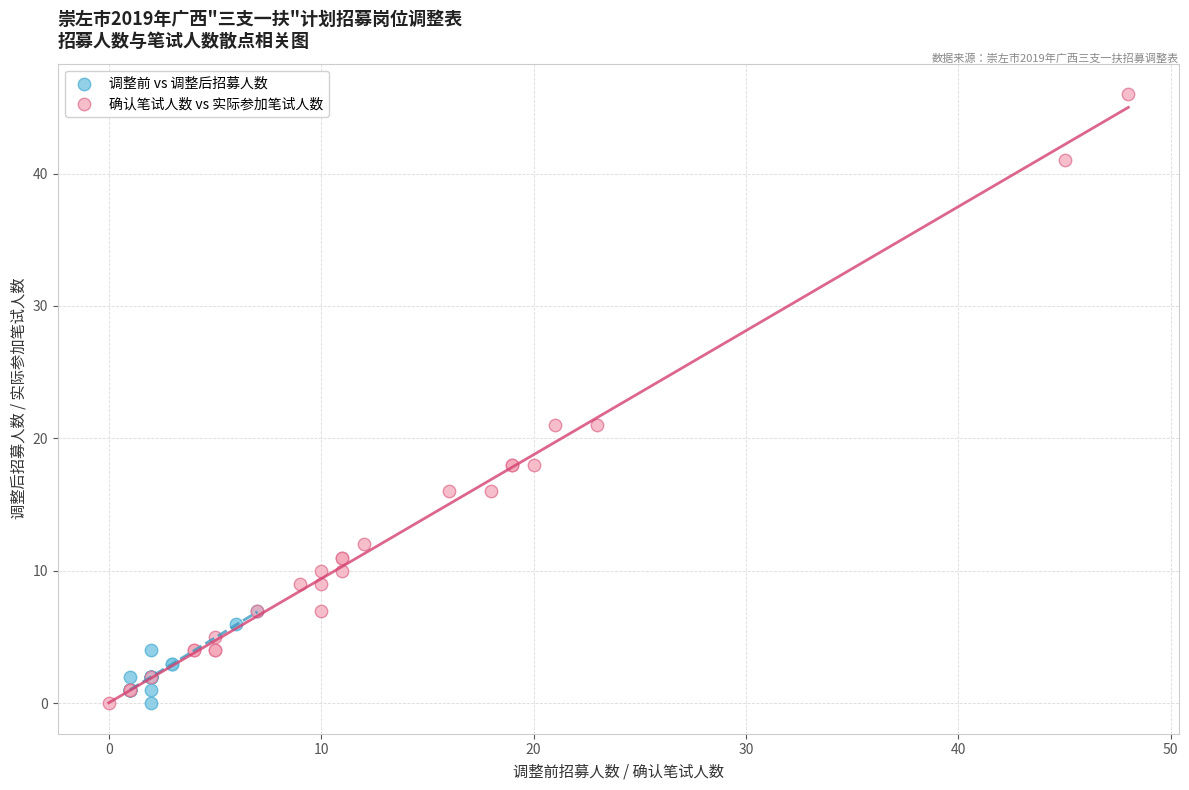

Which series contains the highest Y value?

确认笔试人数 vs 实际参加笔试人数